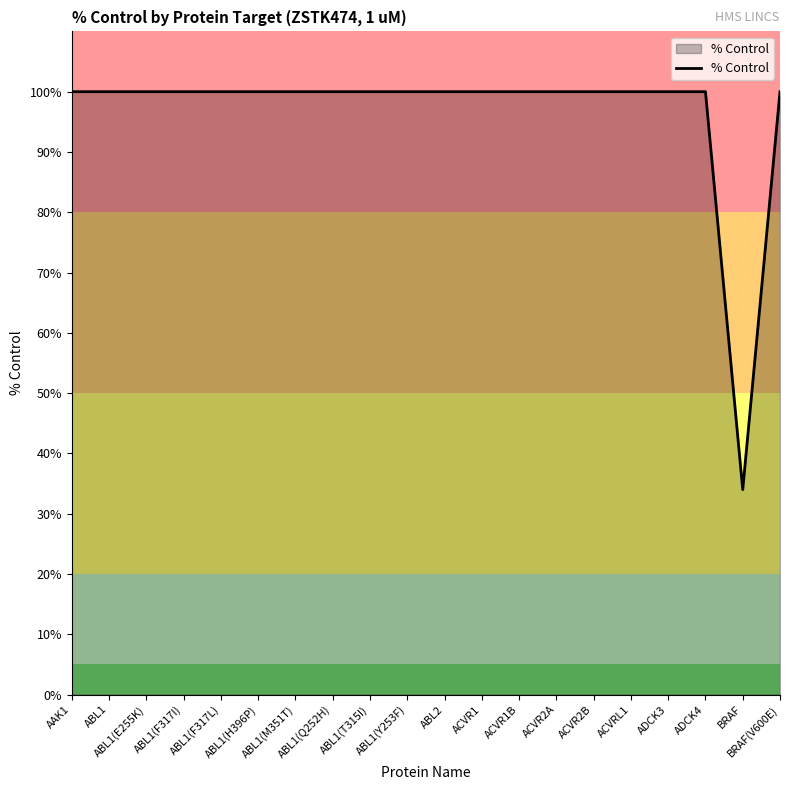

Is it true that the value at ABL1(F317L) is 100?

True